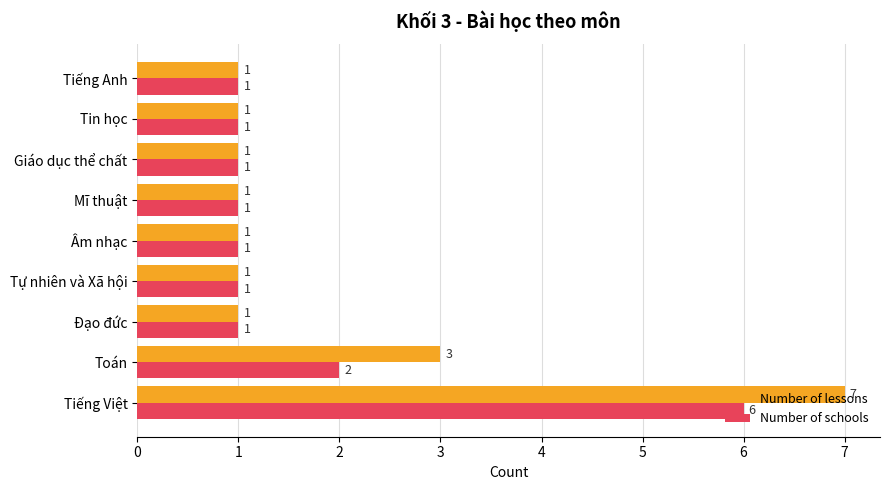

List the series in order of their peak value, lowest first.

Number of schools, Number of lessons